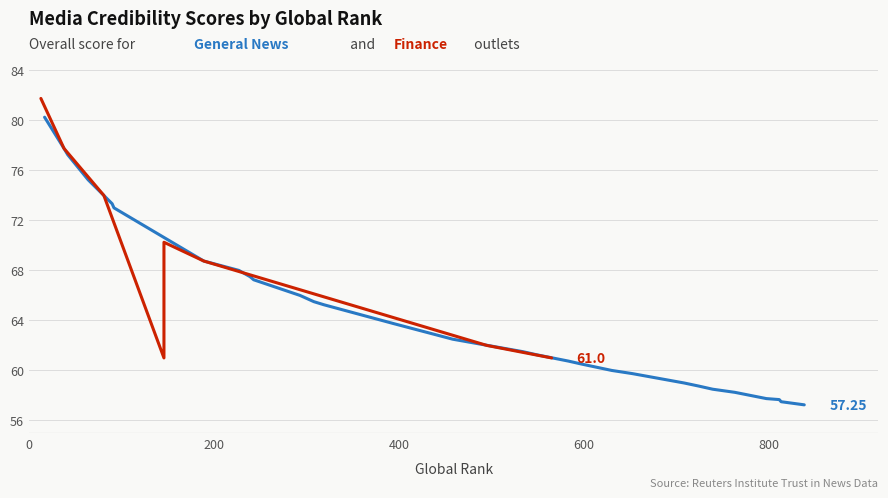

How many values are below 63?

15